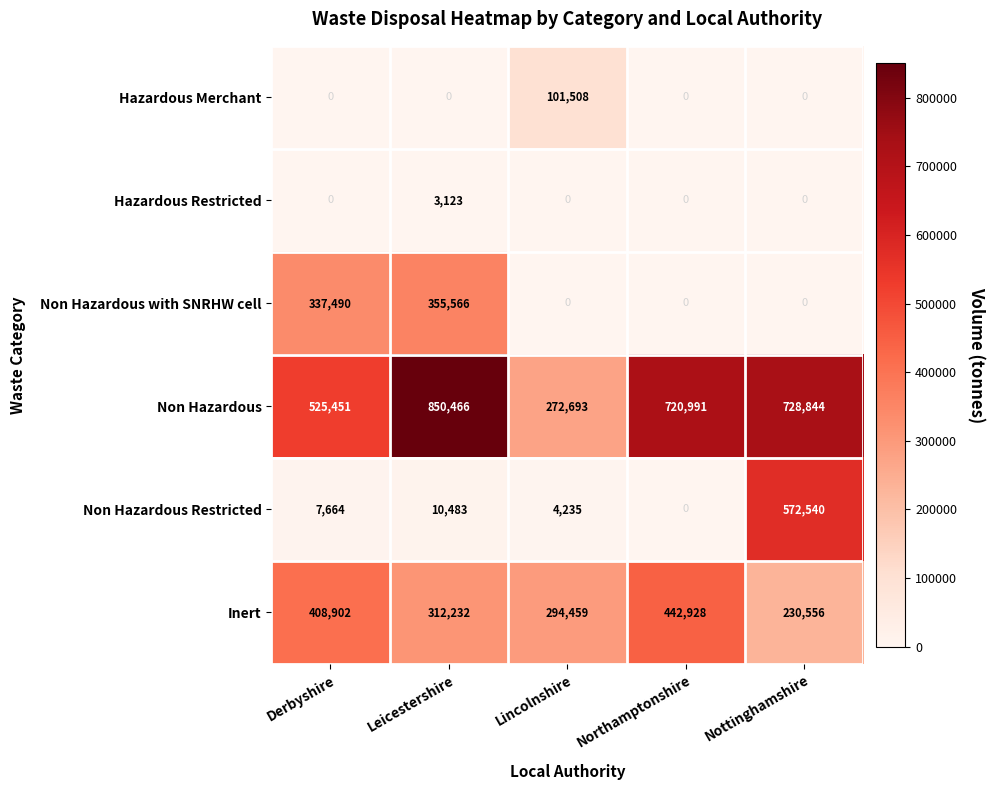

What is the spread (max minus min) of values at Leicestershire?

850466